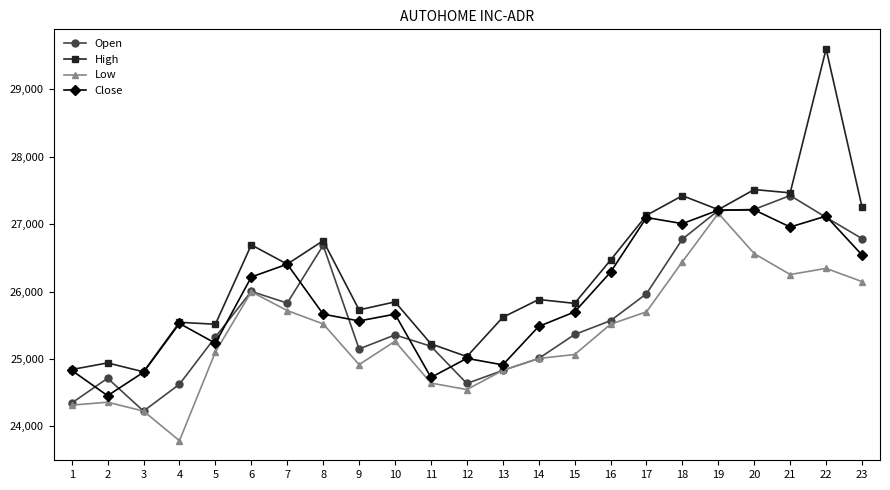

List the series in order of their overall mean, highest first.

High, Close, Open, Low